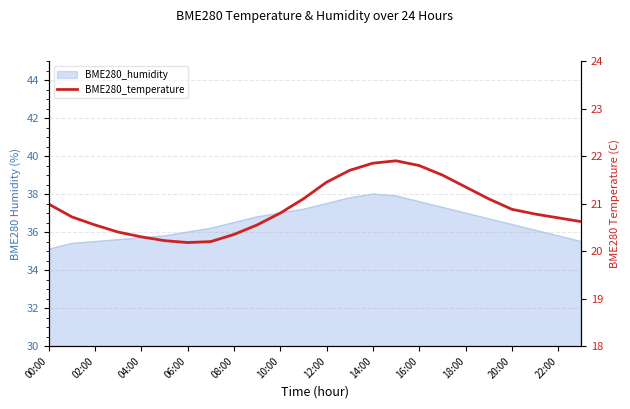

Reading left to right, what are all the values shown in this chart?

21.0	20.7	20.6	20.4	20.3	20.2	20.2	20.2	20.4	20.6	20.8	21.1	21.4	21.7	21.9	21.9	21.8	21.6	21.4	21.1	20.9	20.8	20.7	20.6